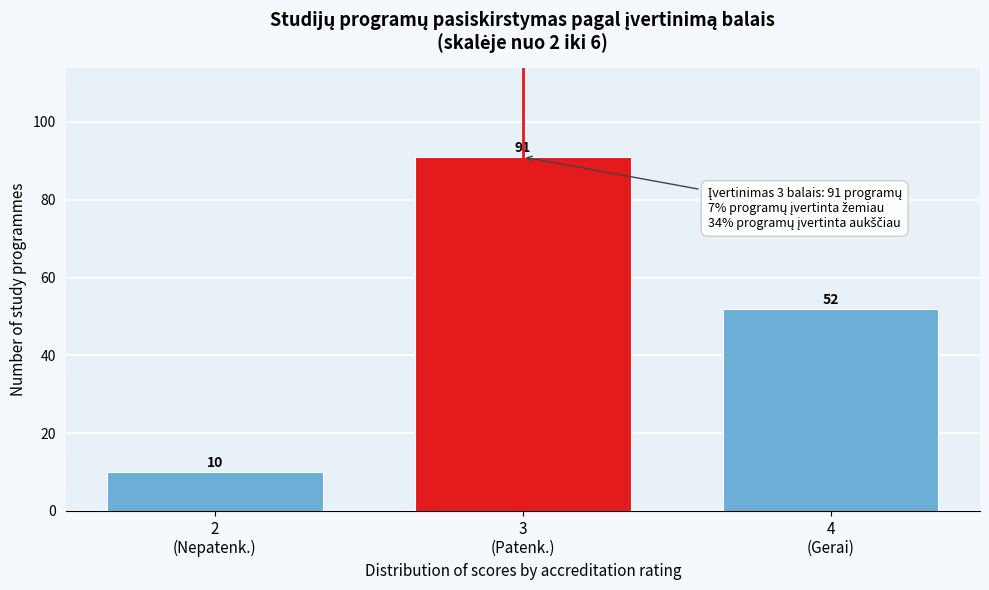

Reading left to right, extract all data points from this chart.

10	91	52